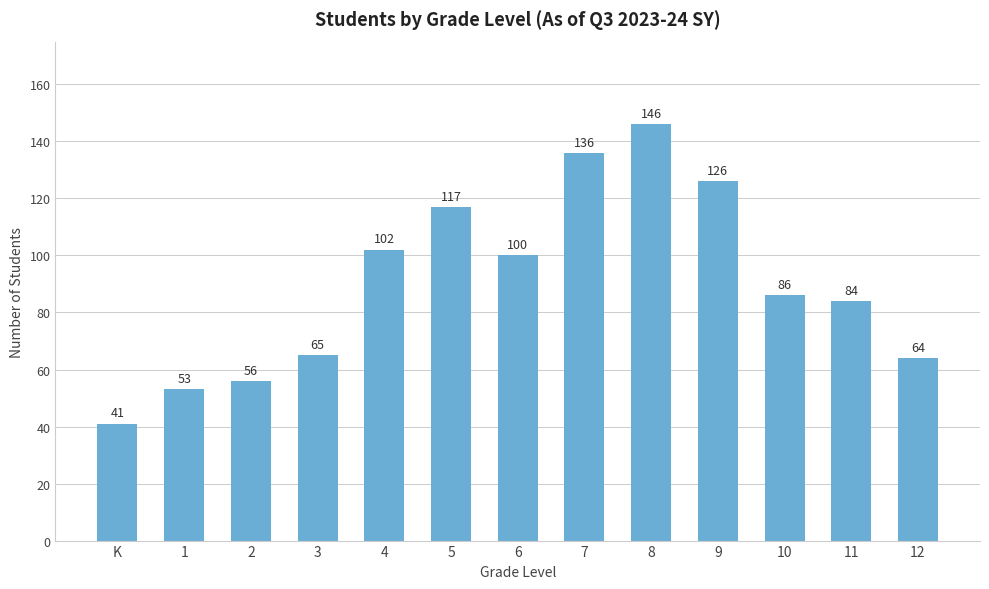

Read the value at 12, to the nearest 5.

65